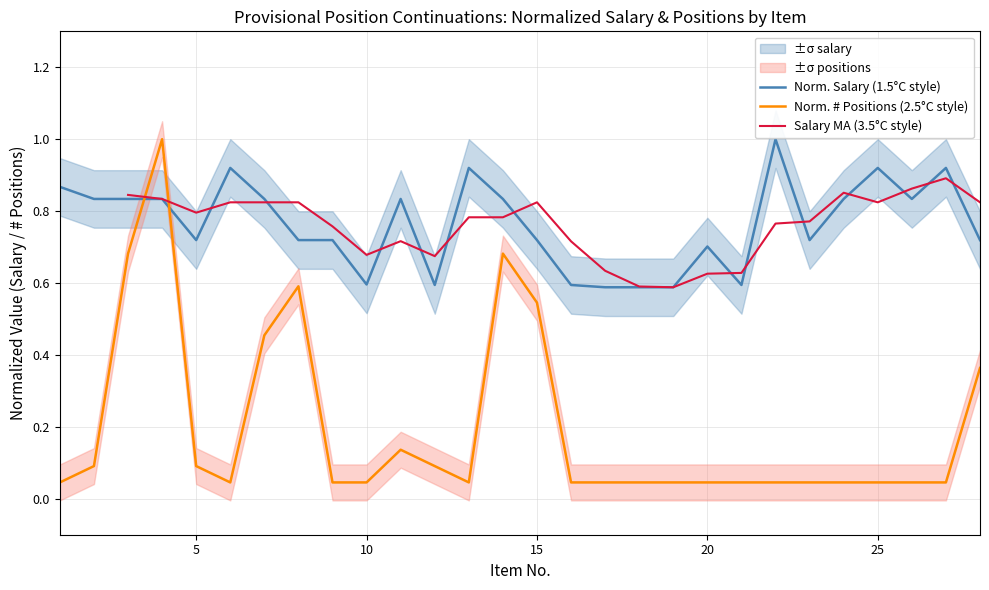

What is the total value across all series at 22?

1.0